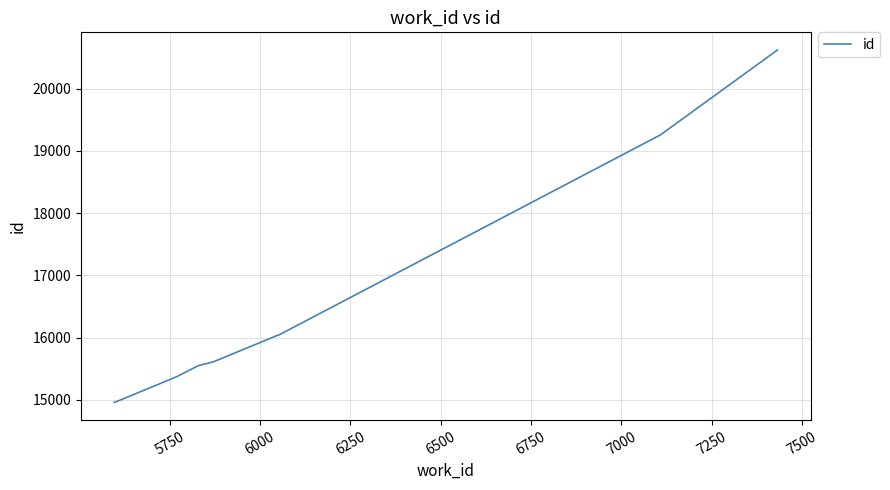

What is the minimum value shown in the chart?

14958